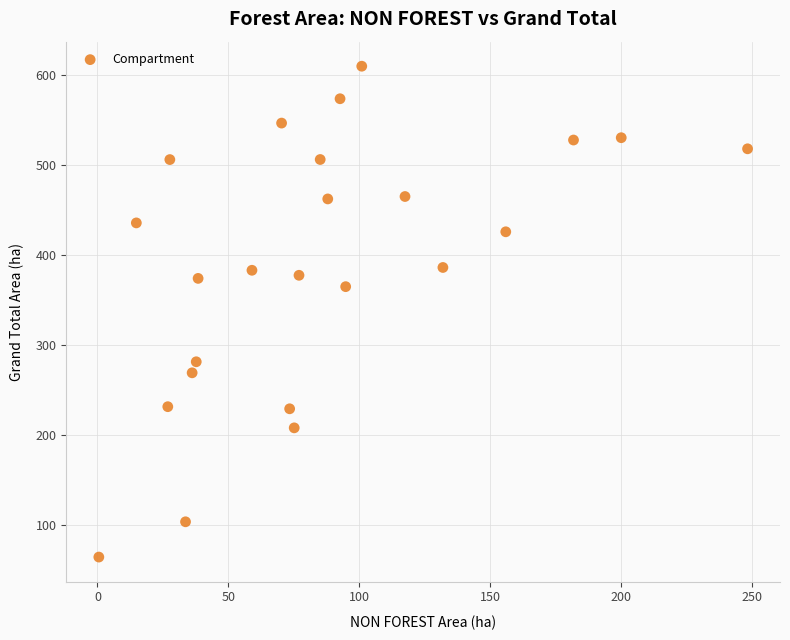

What is the range of X values (max minus min)?

247.7